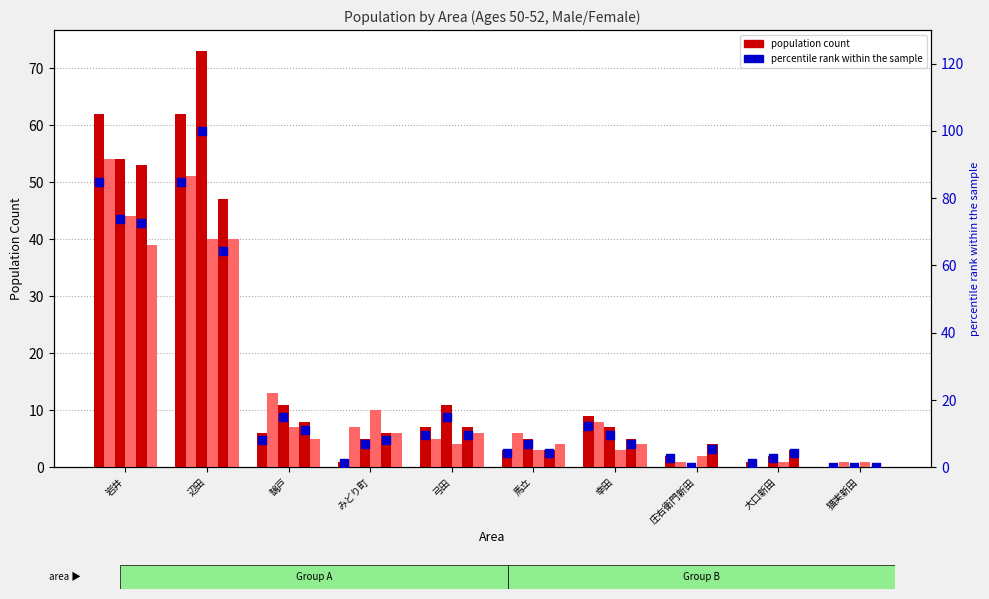

At which category is the sum across all series the highest?

辺田